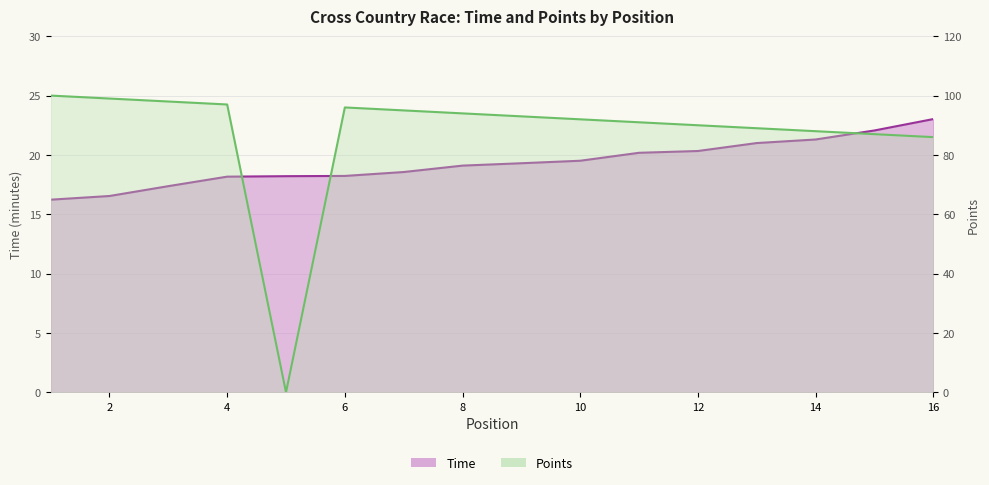

Is it true that Points equals 94.0 at 8?

True